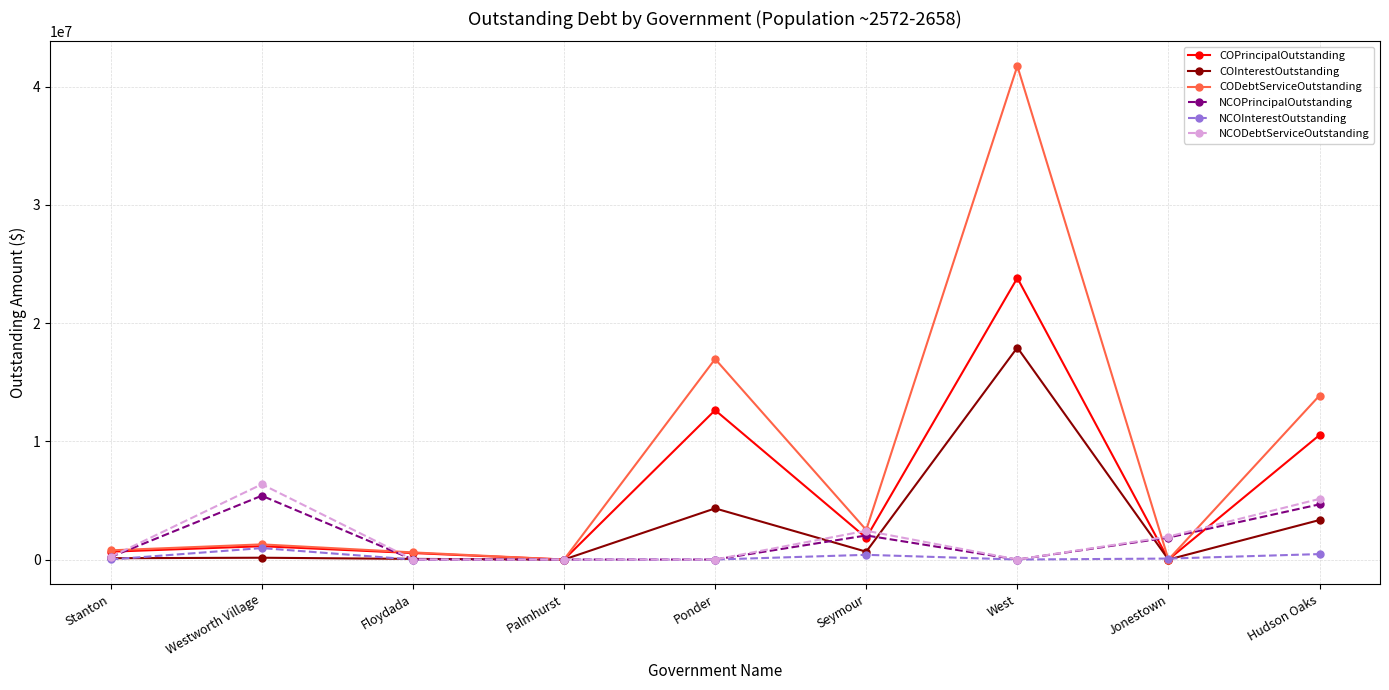

Which label corresponds to the largest value in the chart?

West